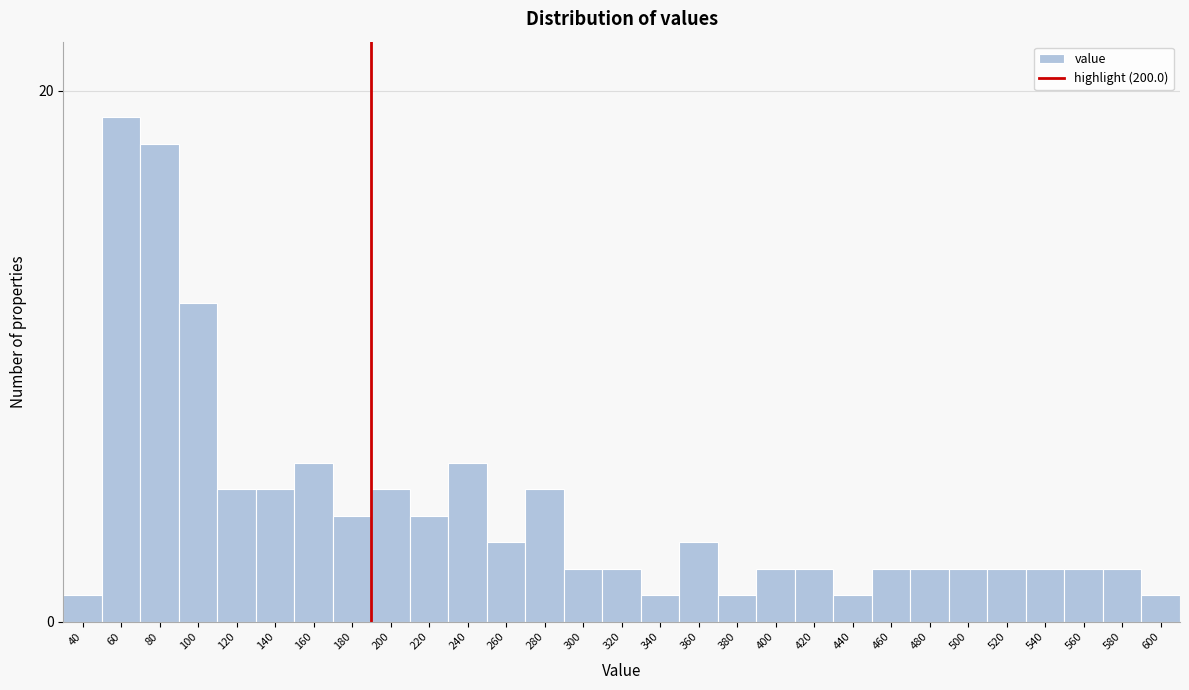

Reading left to right, extract all data points from this chart.

40=1	60=19	80=18	100=12	120=5	140=5	160=6	180=4	200=5	220=4	240=6	260=3	280=5	300=2	320=2	340=1	360=3	380=1	400=2	420=2	440=1	460=2	480=2	500=2	520=2	540=2	560=2	580=2	600=1